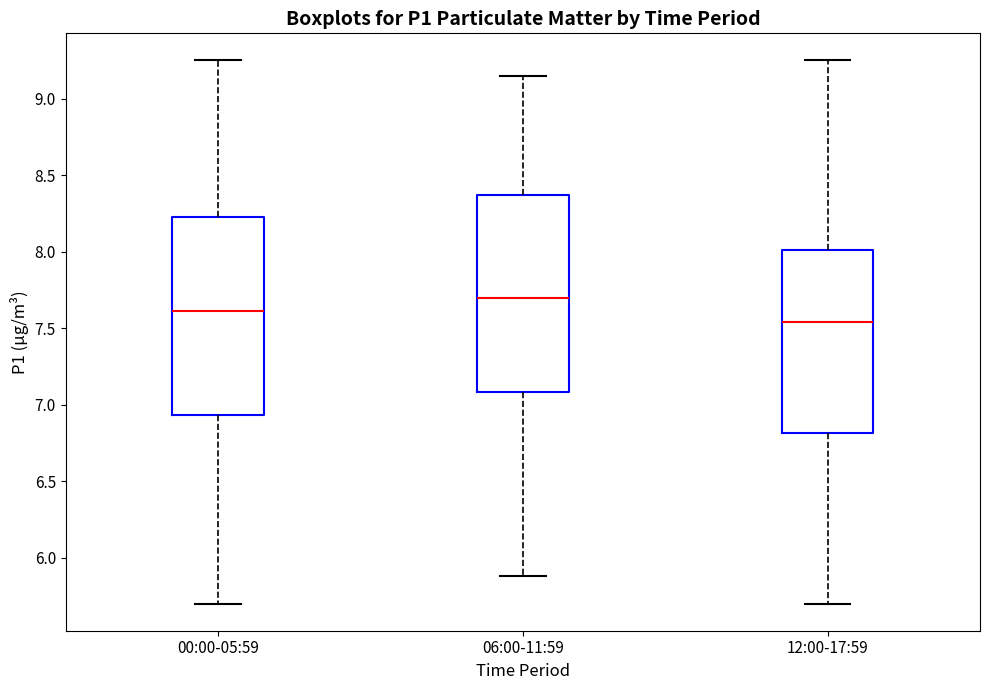

Which box has the lowest median line?

12:00-17:59